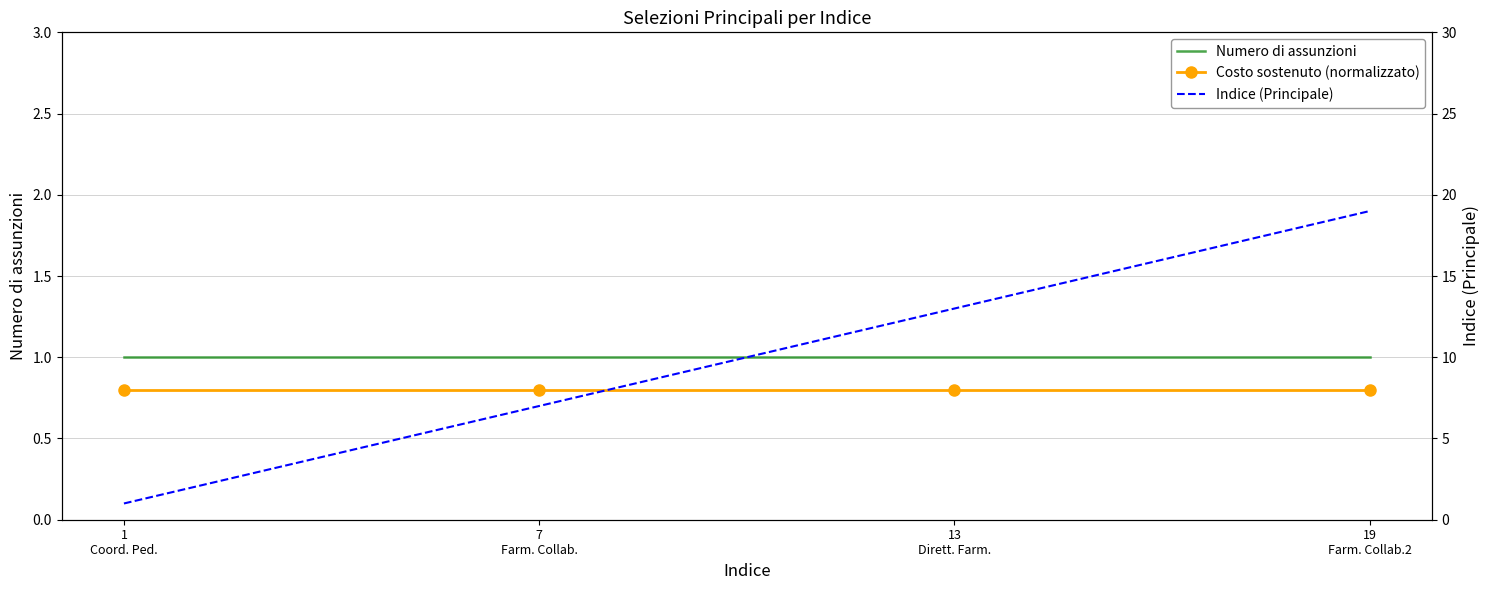

Does the chart have visible grid lines?

Yes